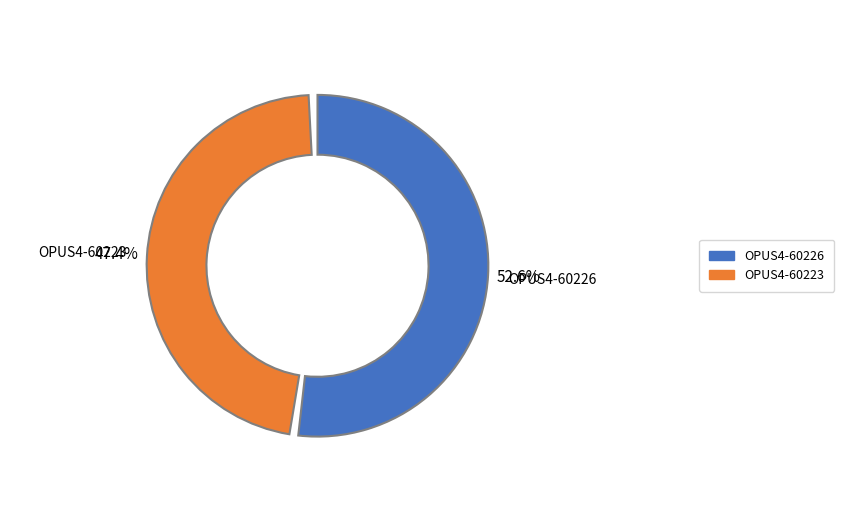

Is the sum of OPUS4-60226 and OPUS4-60223 greater than half?

Yes